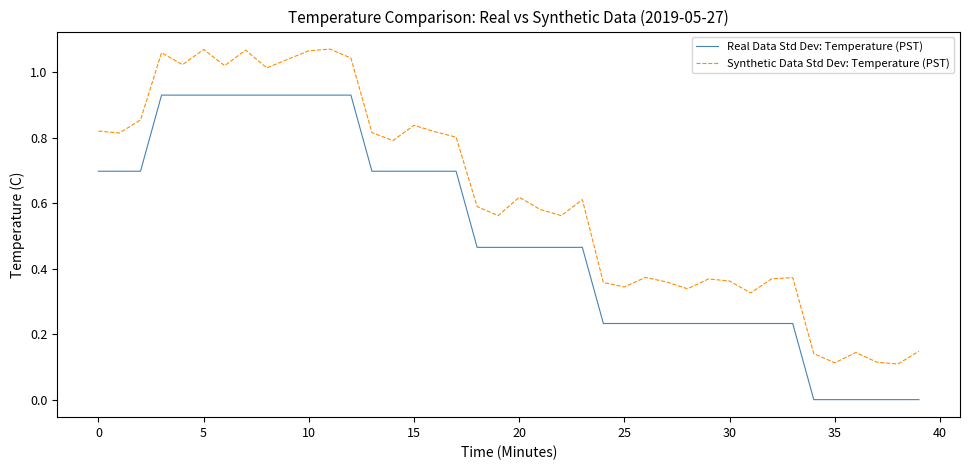

List the series in order of their overall mean, lowest first.

Real Data Std Dev: Temperature (PST), Synthetic Data Std Dev: Temperature (PST)